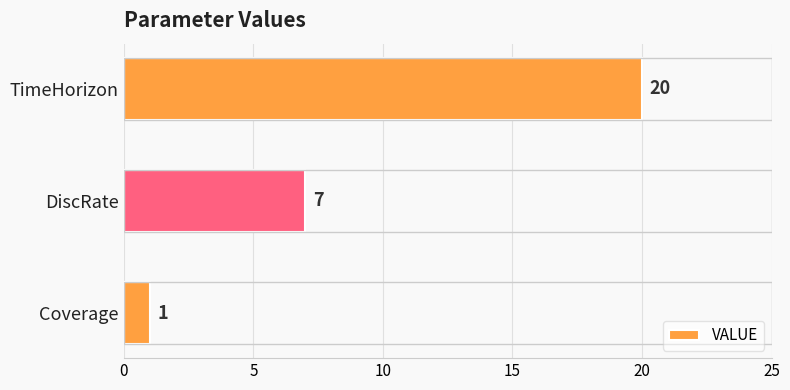

Read the value at DiscRate.

7